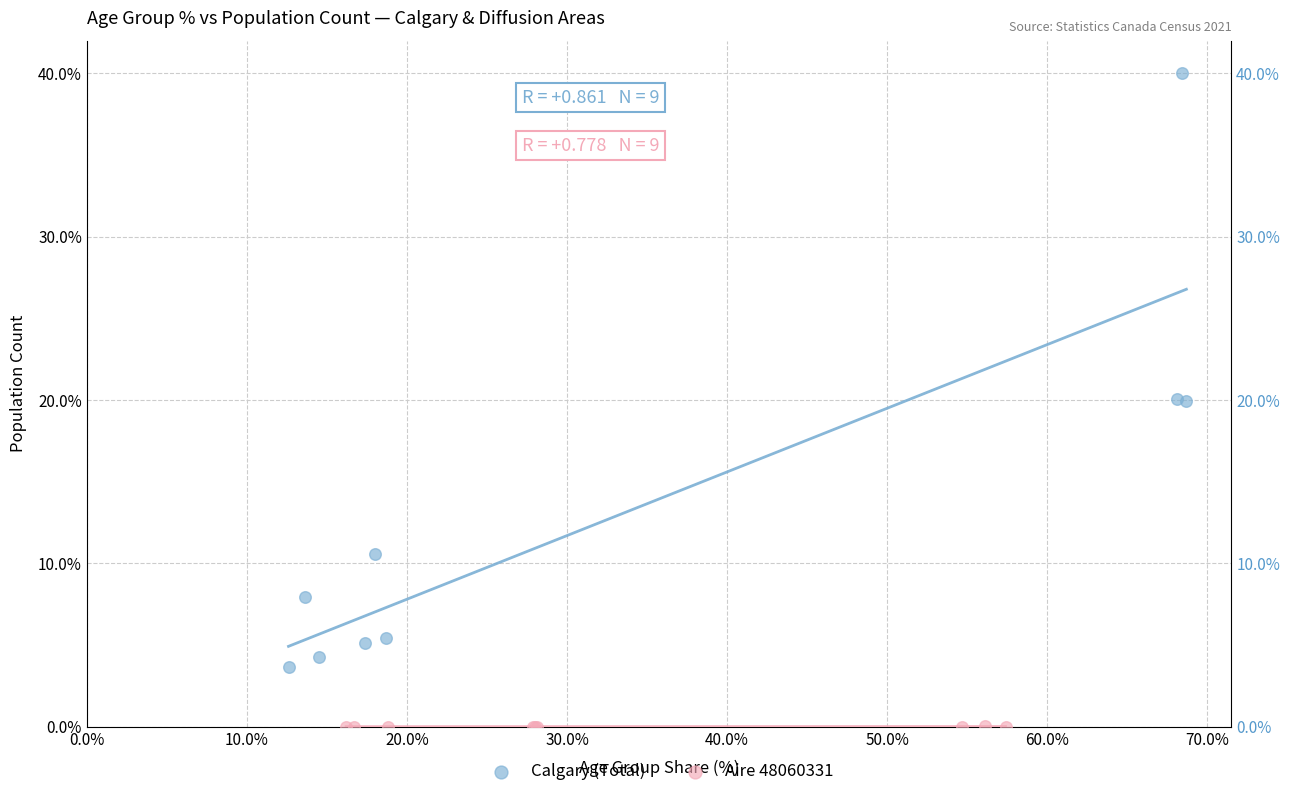

Which series contains the lowest Y value?

Aire 48060331